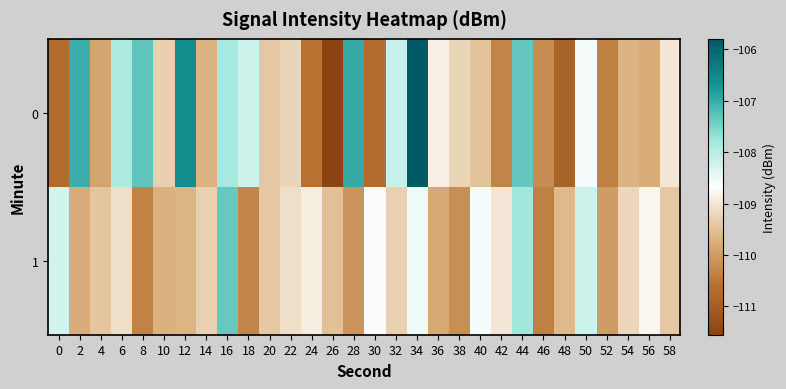

Reading right to left, extract all data points from this chart.

0: 58=-109.0	56=-109.8	54=-109.7	52=-110.4	50=-108.6	48=-110.9	46=-110.2	44=-107.3	42=-110.3	40=-109.5	38=-109.2	36=-108.9	34=-105.8	32=-108.2	30=-110.7	28=-107.0	26=-111.5	24=-110.6	22=-109.2	20=-109.4	18=-108.2	16=-107.9	14=-109.7	12=-106.6	10=-109.3	8=-107.3	6=-107.9	4=-109.9	2=-107.0	0=-110.7
1: 58=-109.4	56=-108.8	54=-109.2	52=-110.0	50=-108.2	48=-109.6	46=-110.4	44=-107.8	42=-109.0	40=-108.6	38=-110.2	36=-109.8	34=-108.5	32=-109.3	30=-108.7	28=-110.1	26=-109.5	24=-108.9	22=-109.1	20=-109.4	18=-110.3	16=-107.4	14=-109.3	12=-109.7	10=-109.7	8=-110.4	6=-109.1	4=-109.4	2=-109.8	0=-108.2